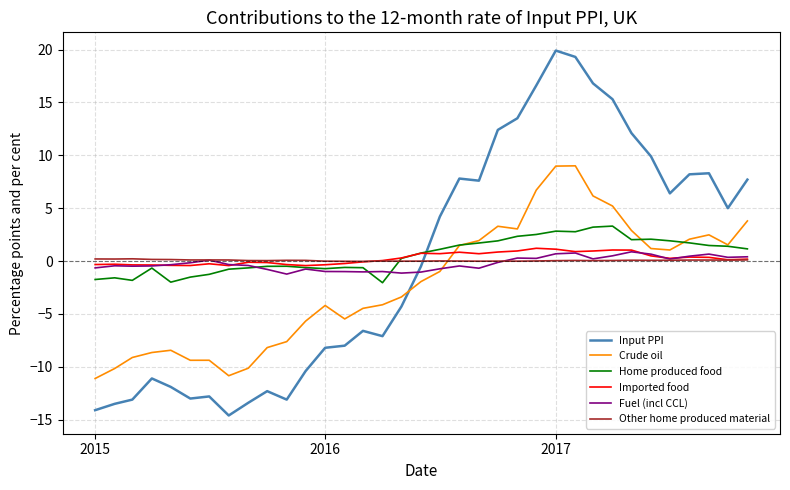

In Home produced food, how many points are higher than both neighbors (excluding endpoints)?

7